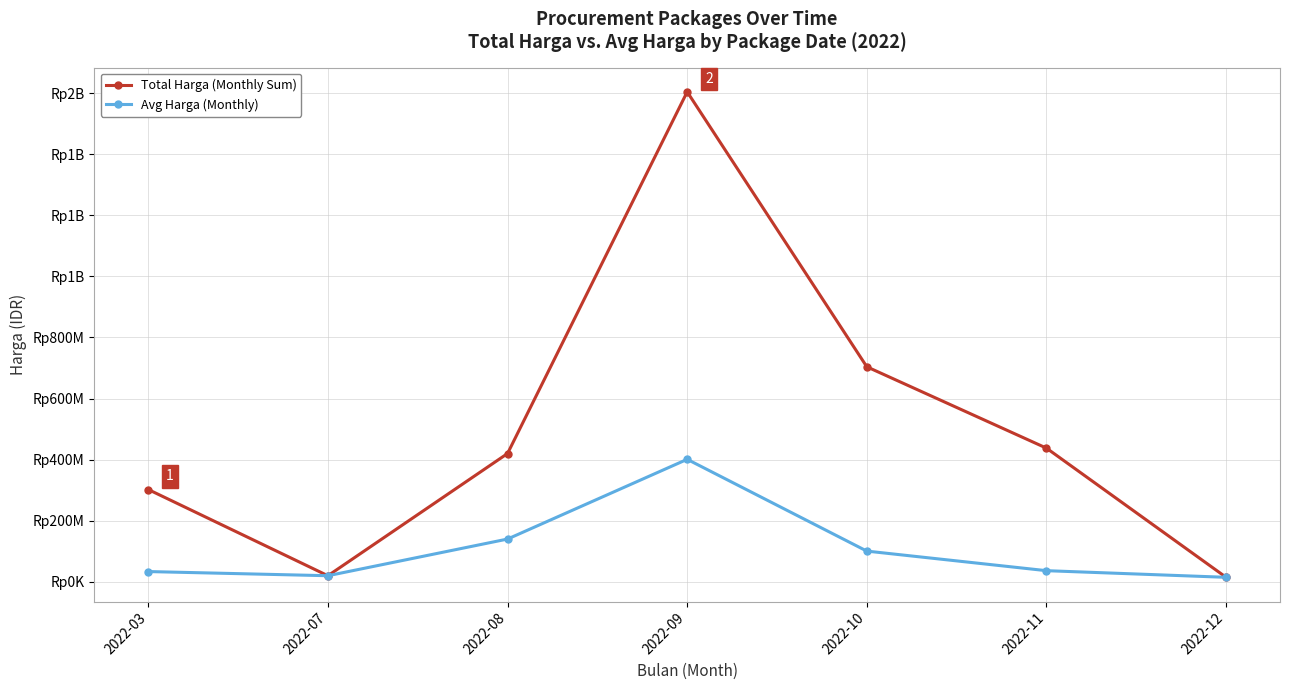

Does the chart have visible grid lines?

Yes